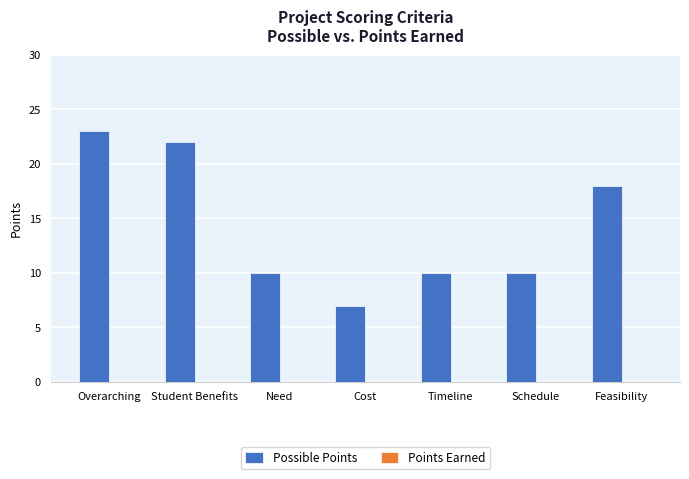

What is the value of the 4th bar from the left?

7